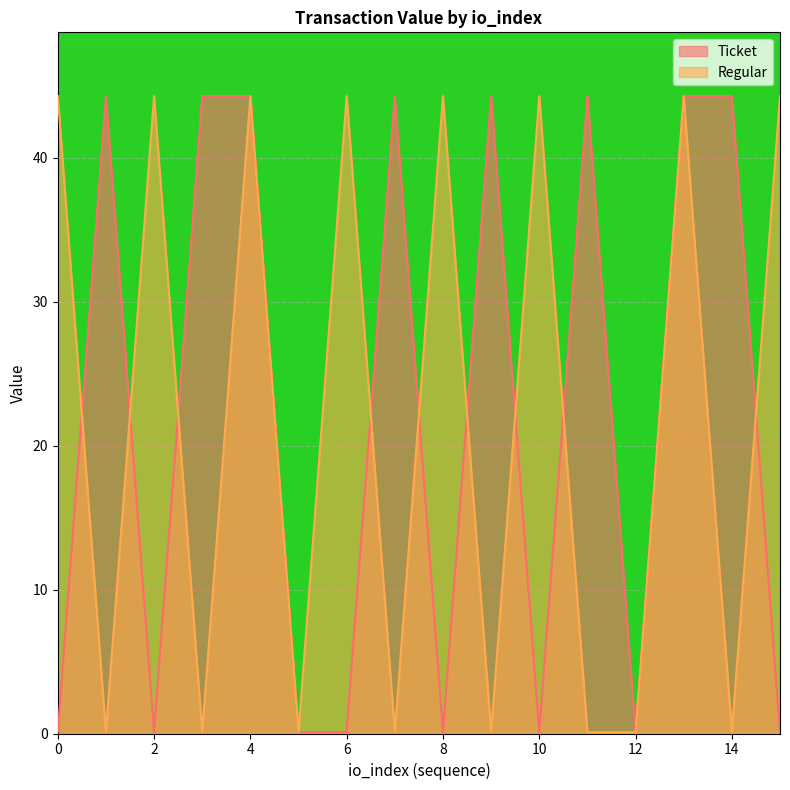

At which label does Ticket first exceed 44?

1